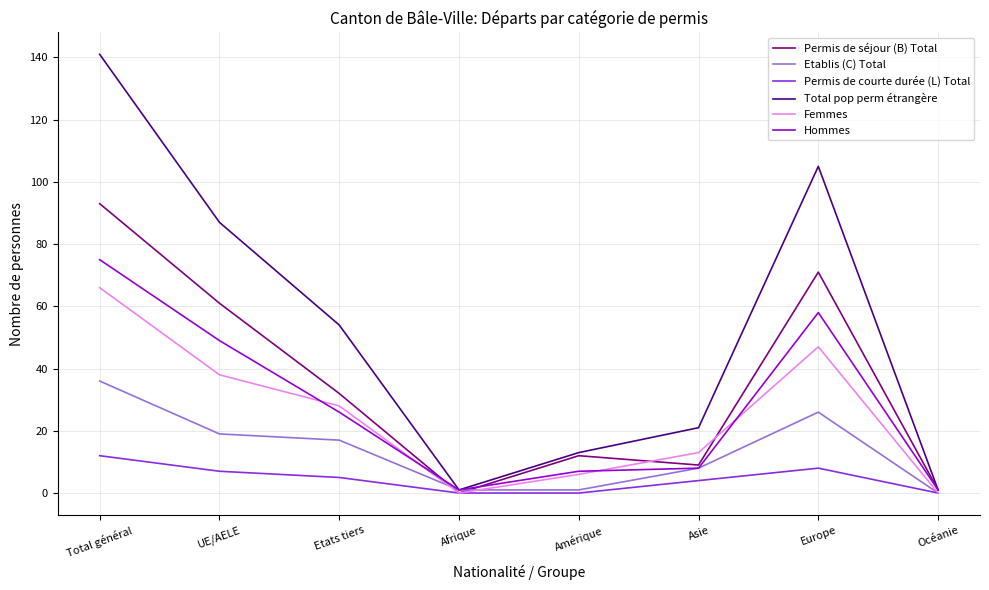

The value of Femmes at UE/AELE is 38. True or false?

True